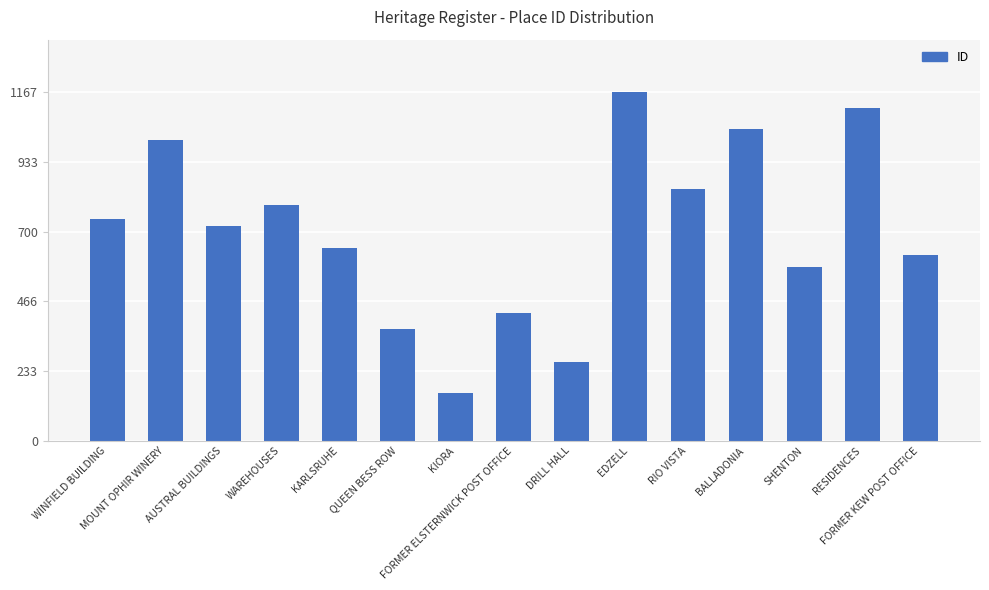

What is the value of the 5th bar from the left?

644